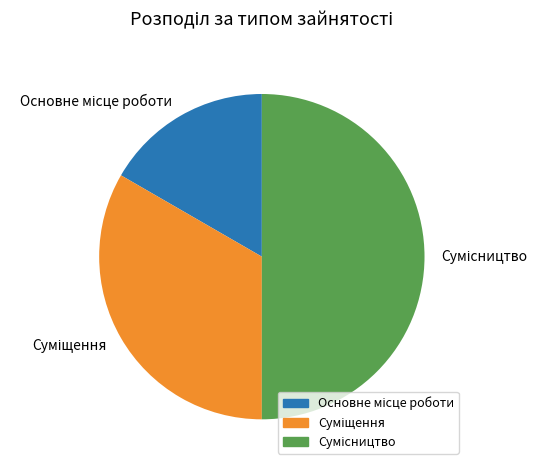

Does any single category account for the majority?

No